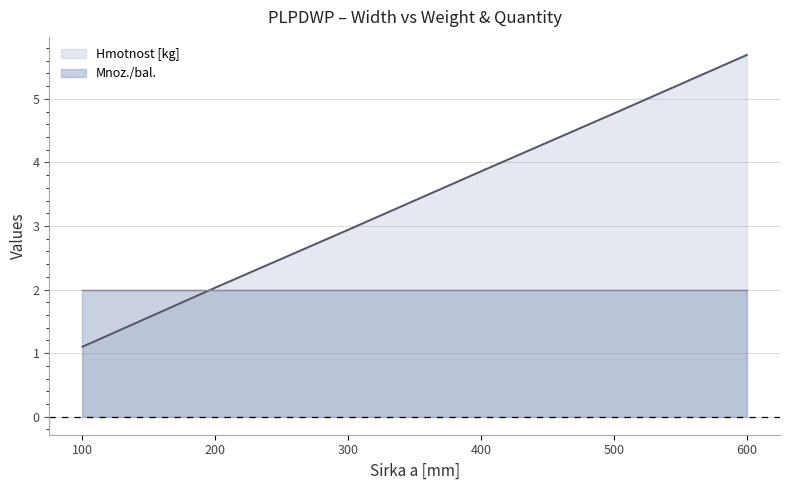

What is the average value?

3.4